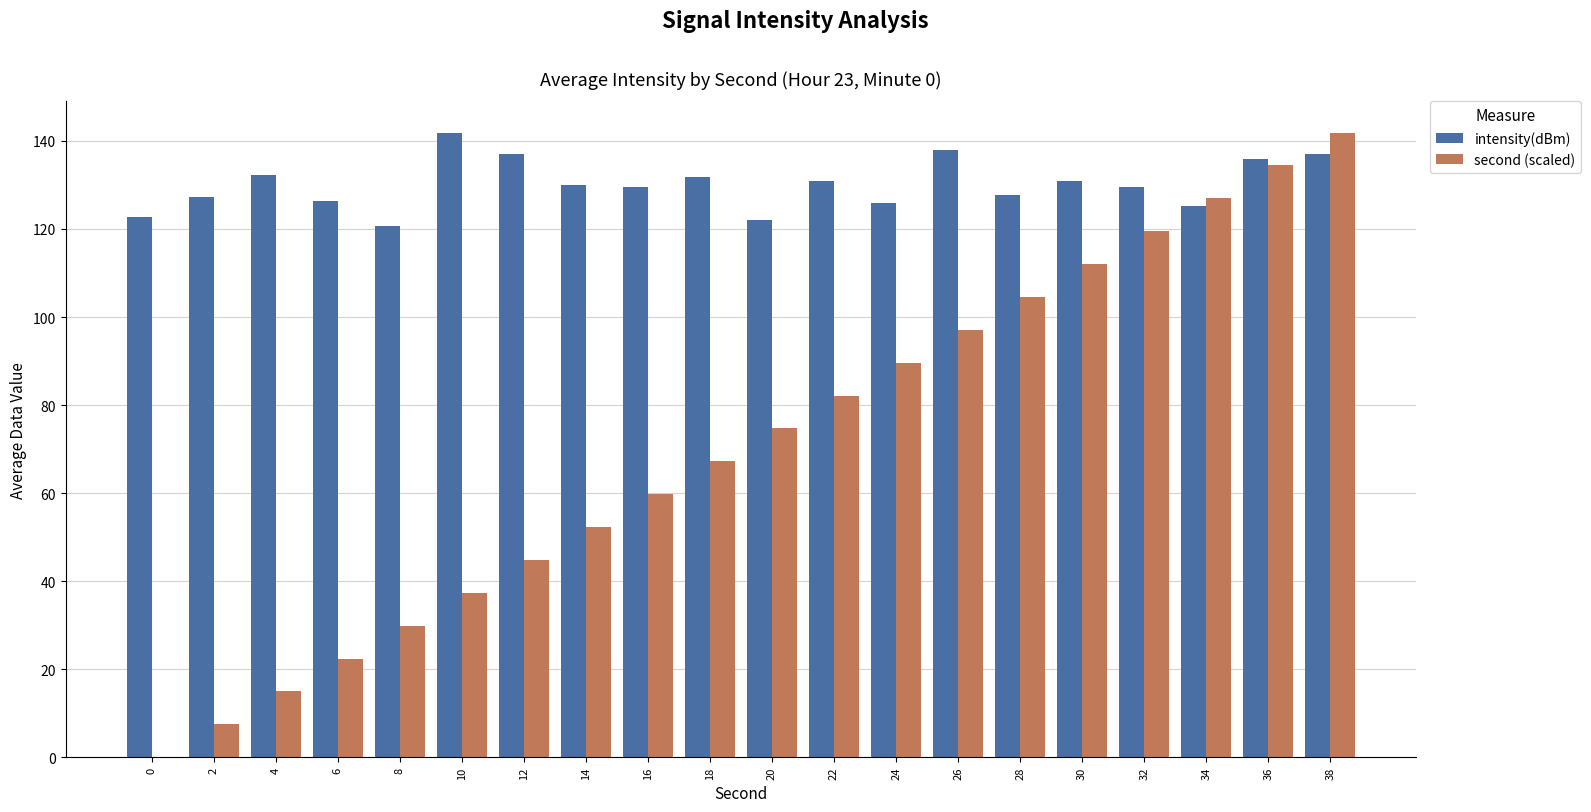

What is the maximum value for intensity(dBm)?

141.9